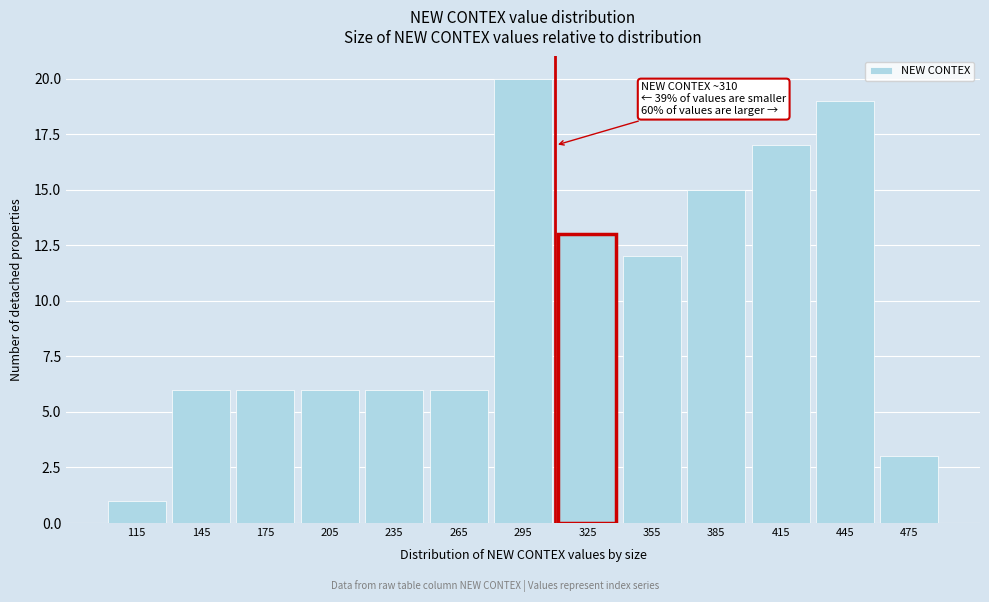

Which range on the x-axis has the tallest bar?

280 to 310